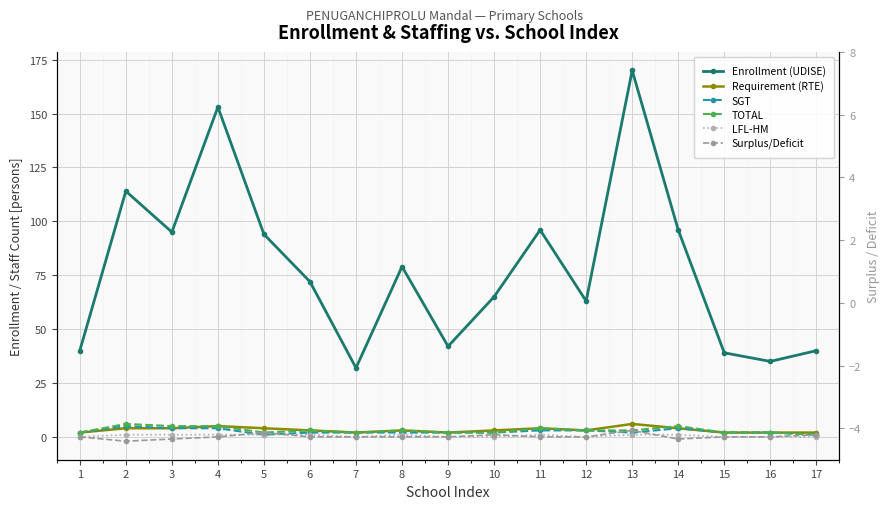

At which label does TOTAL first exceed 3?

2